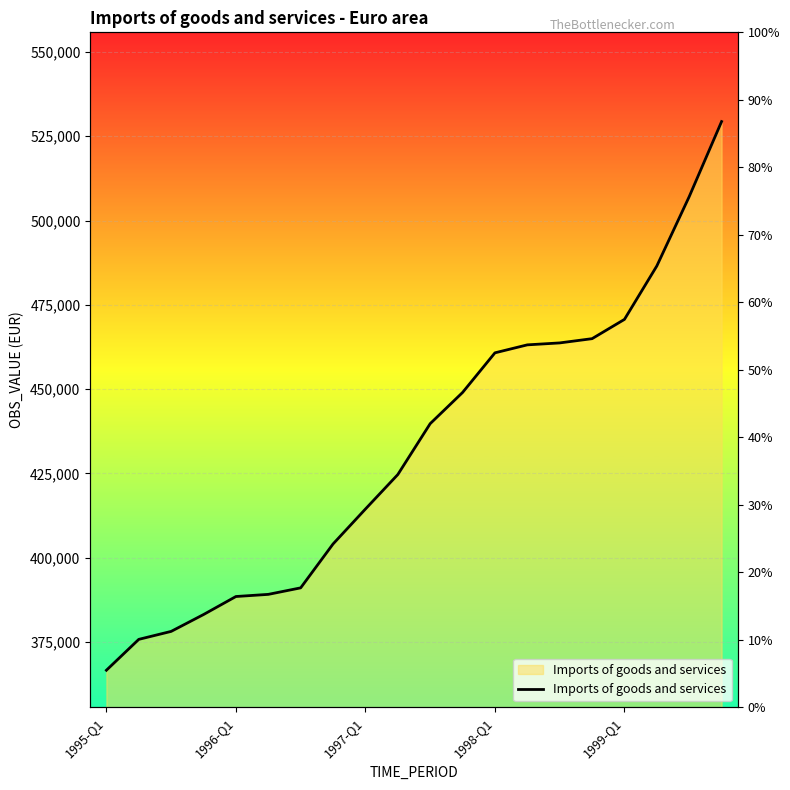

What is the ratio of the value at 1997-Q1 to the value at 19?

0.7